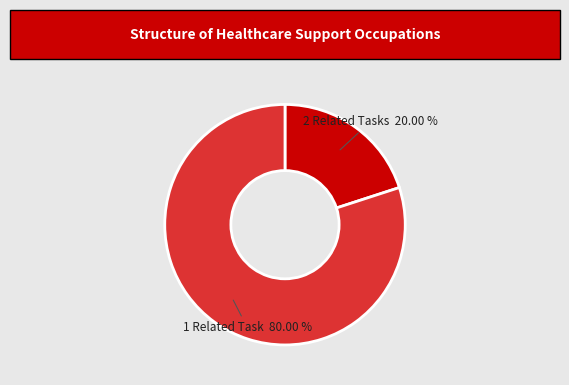

Approximately how many times larger is the value at 1 Related Task compared to 2 Related Tasks?

4.0